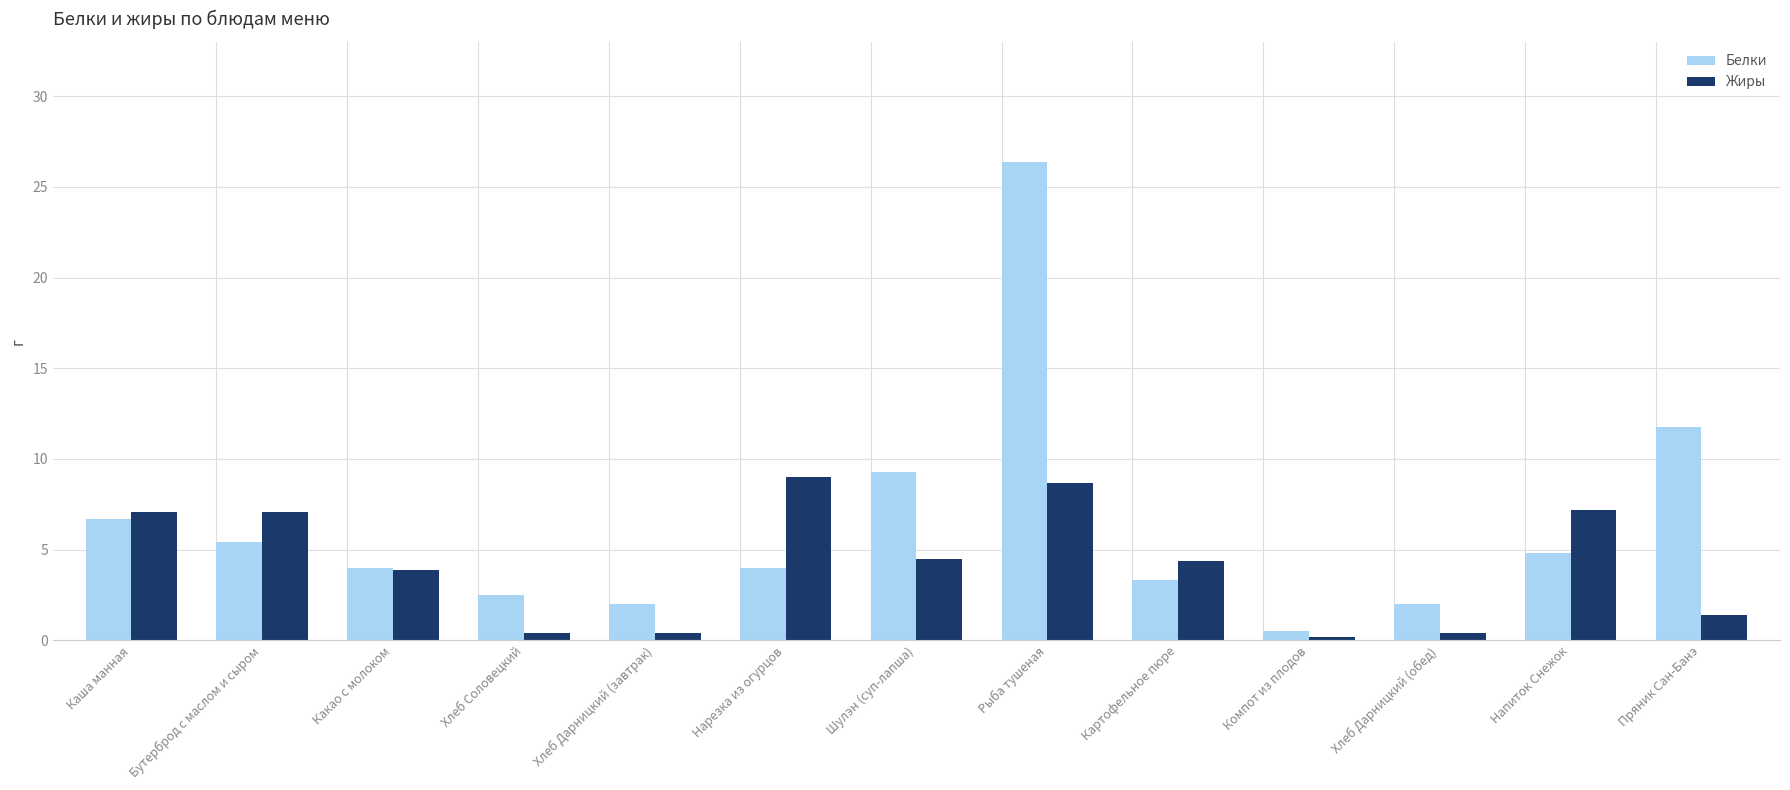

Read the Жиры value at Картофельное пюре.

4.4